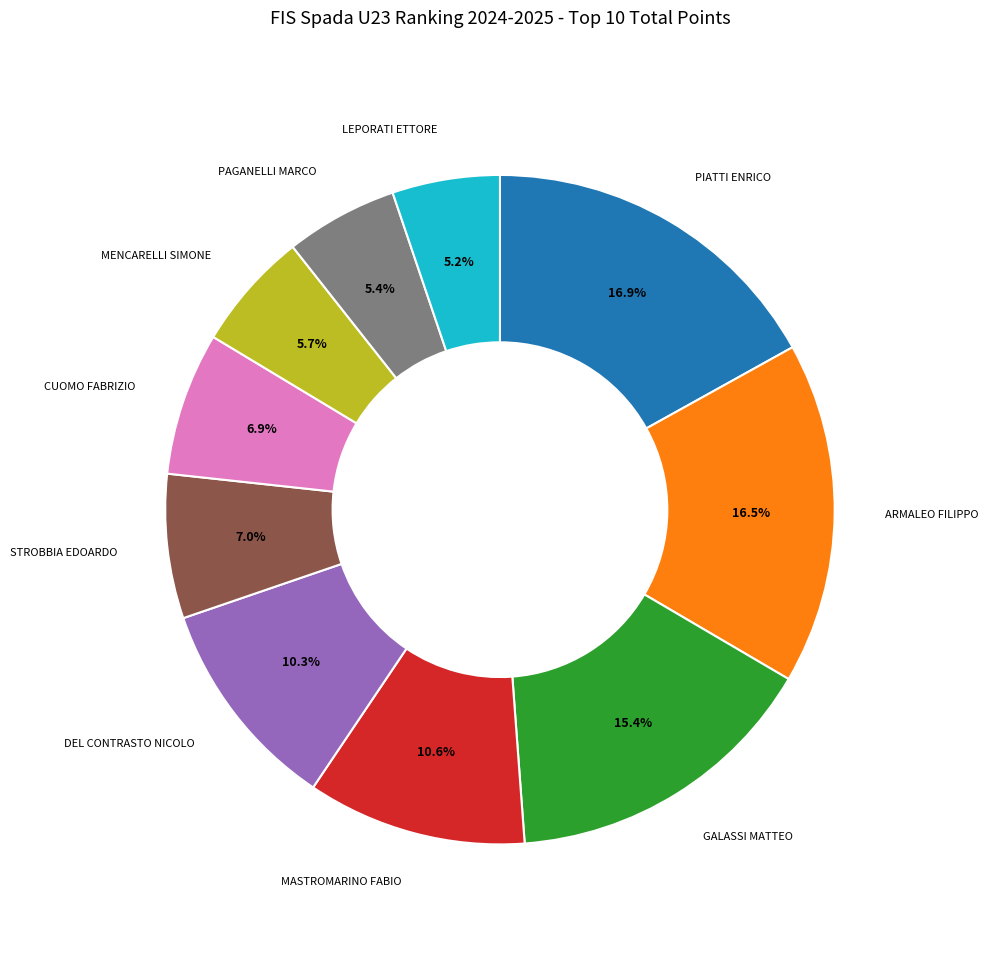

How many segments does this pie chart have?

10